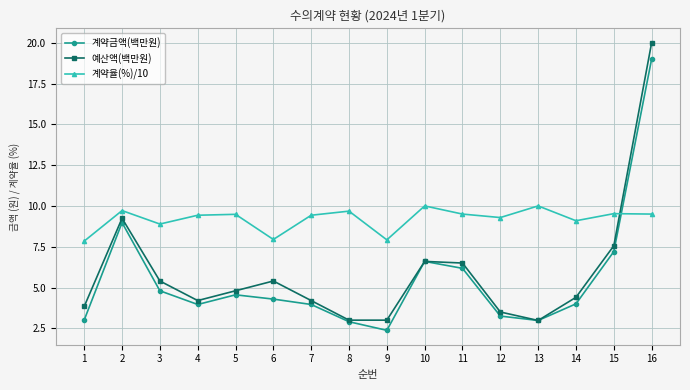

Between 10 and 12, which series saw the biggest shift?

계약금액(백만원)